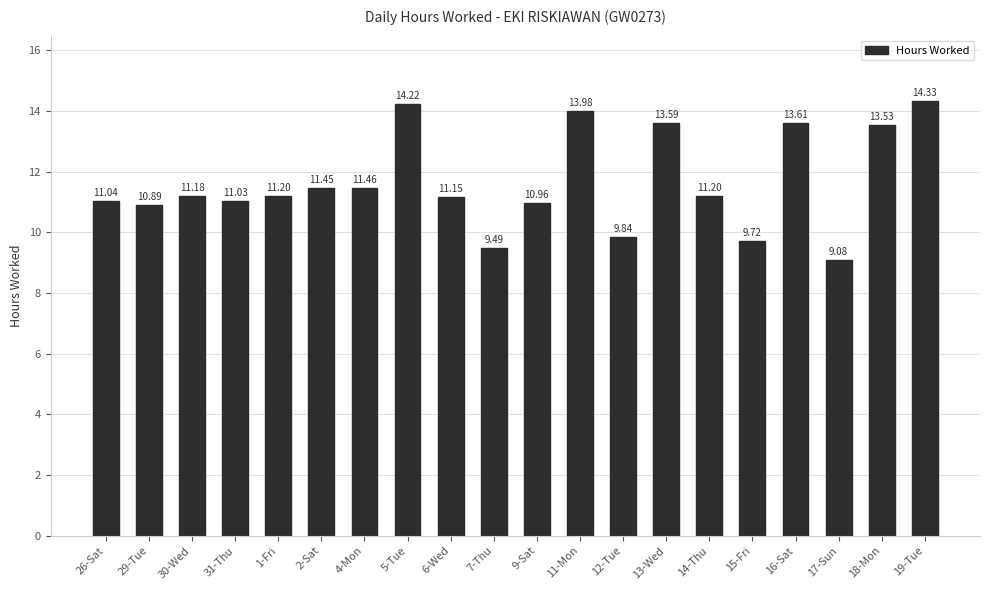

Which has a higher value, 1-Fri or 26-Sat?

1-Fri